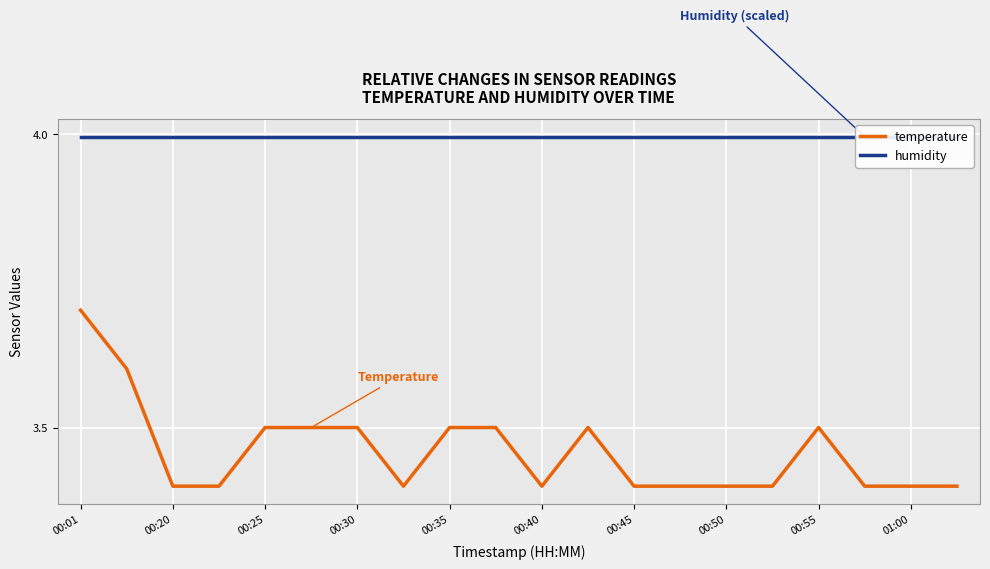

What are all the series names shown in the legend?

temperature, humidity